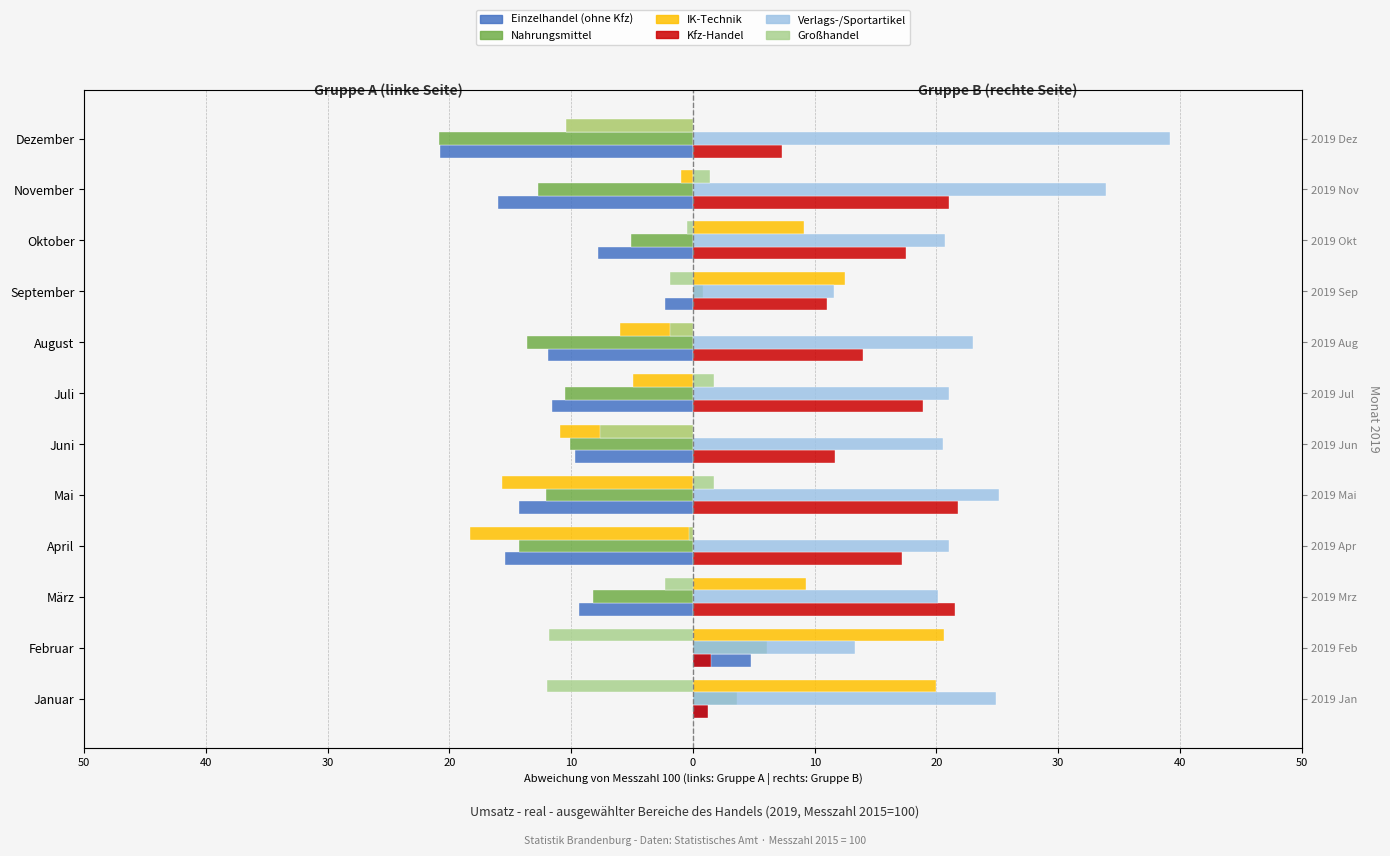

Read the IK-Technik value at Mai.

-15.7